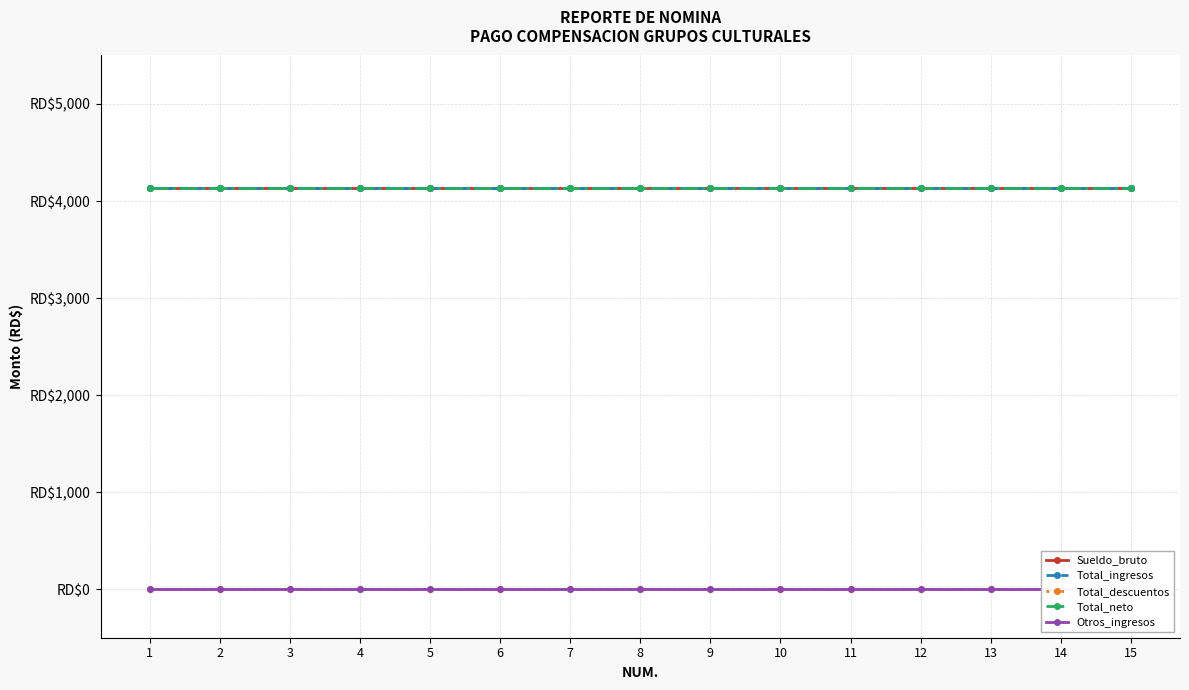

What is the value of the Total_ingresos point at the 6th from the left?

4129.6